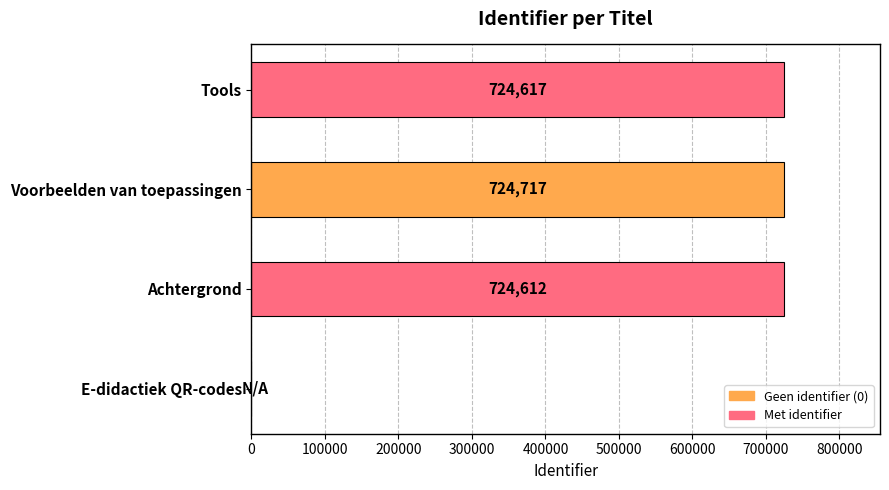

What is the ratio of the value at Achtergrond to the value at Voorbeelden van toepassingen?

1.0